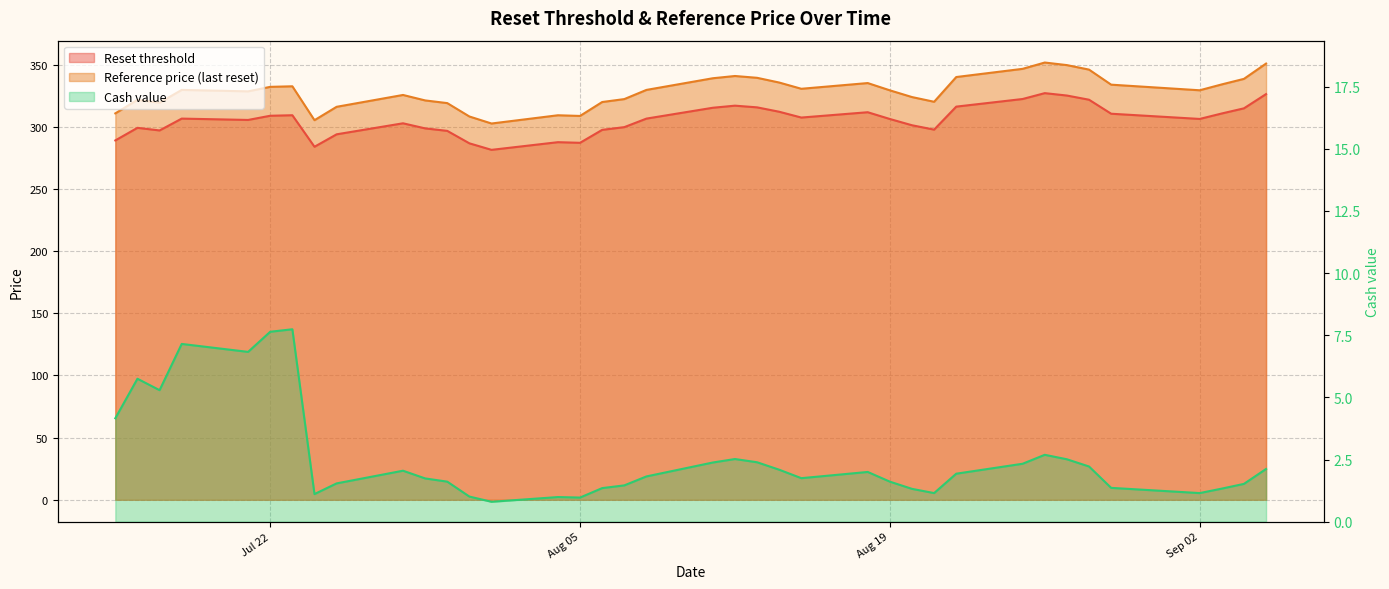

At how many categories does at least one series exceed 345?

5